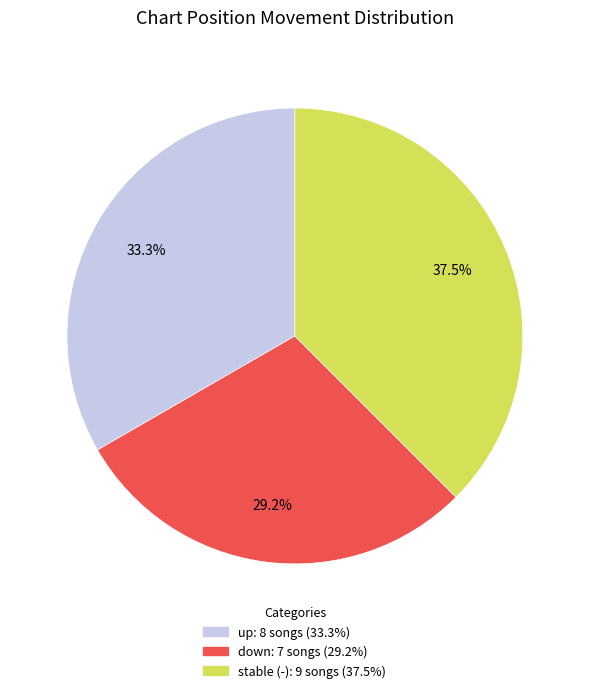

Does any single category account for the majority?

No